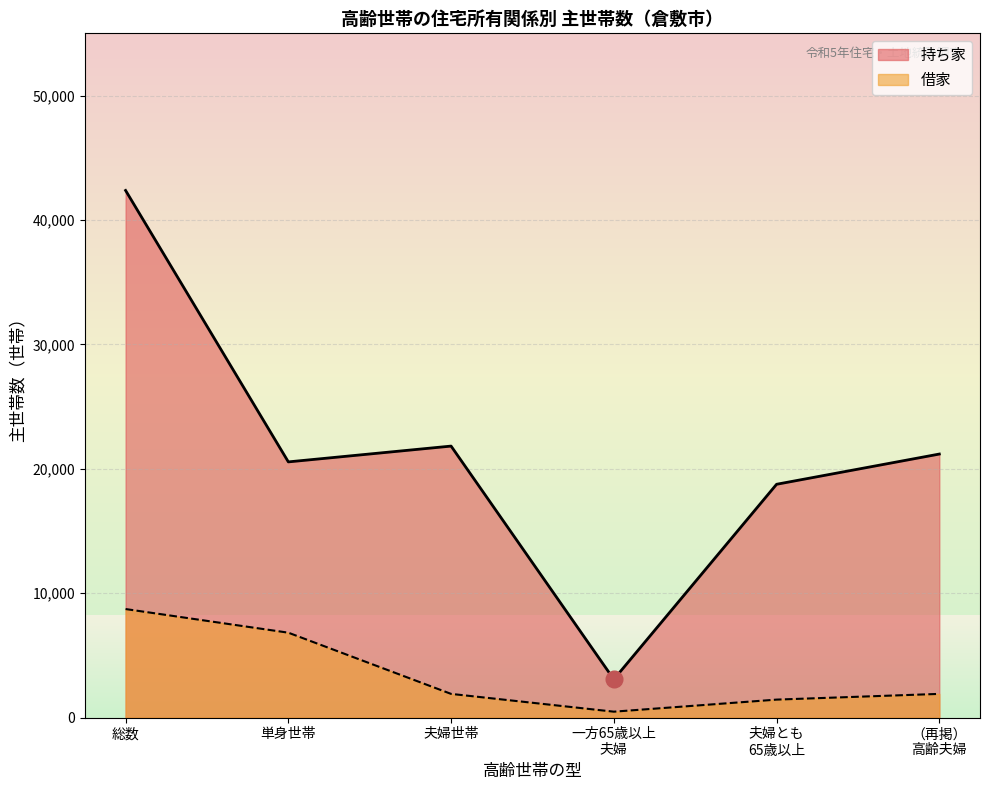

What is the highest value of the 持ち家 series?

42370